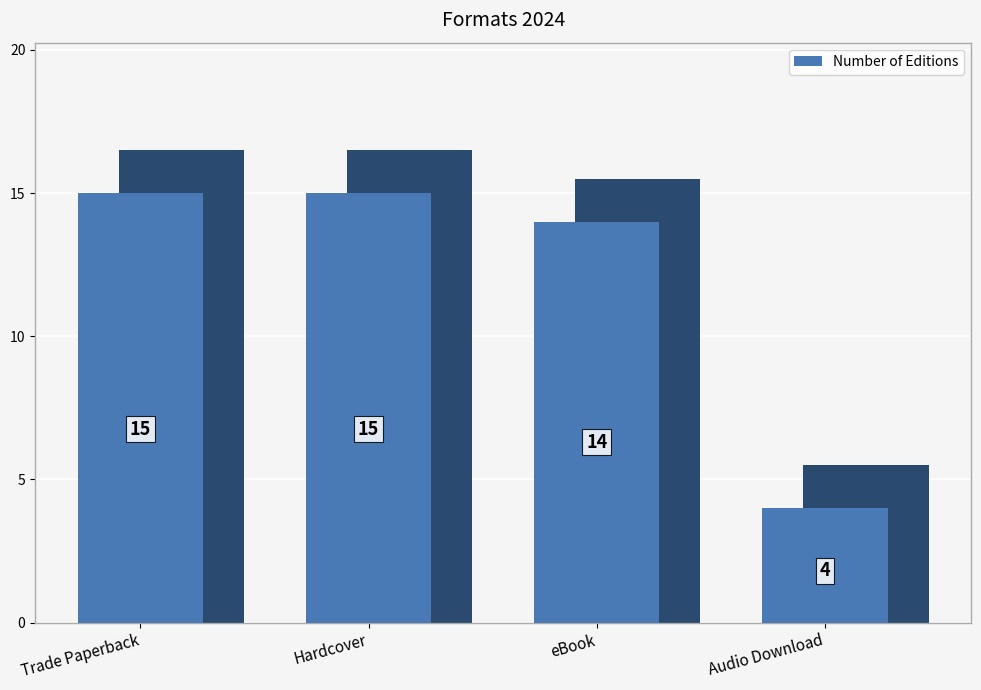

What position from the right is eBook?

2